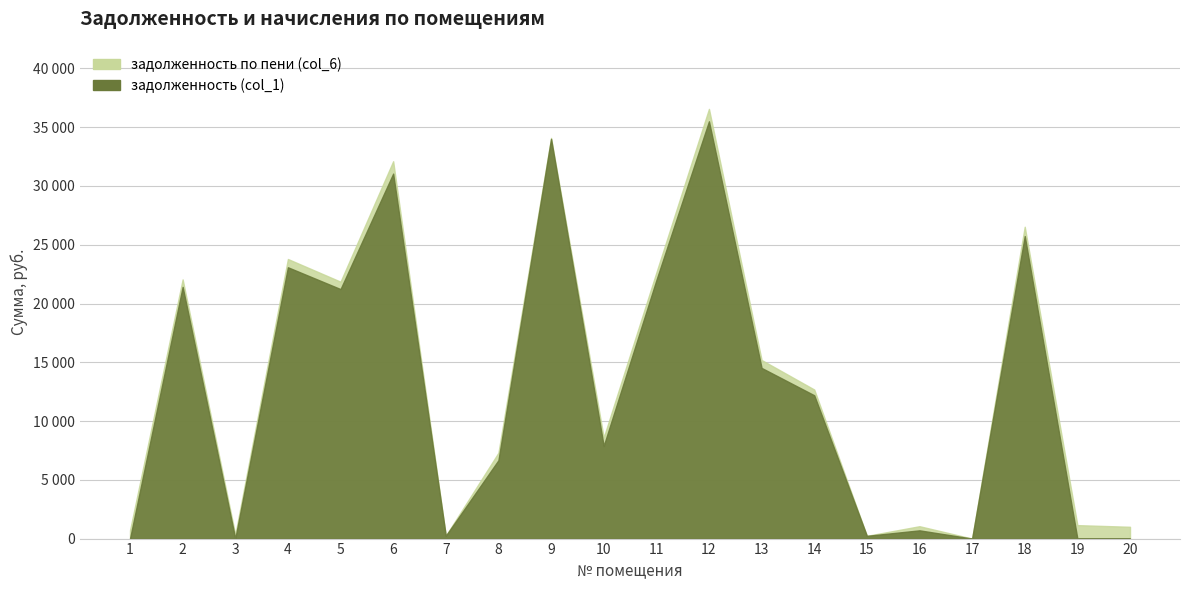

At how many categories does at least one series exceed 34379?

1